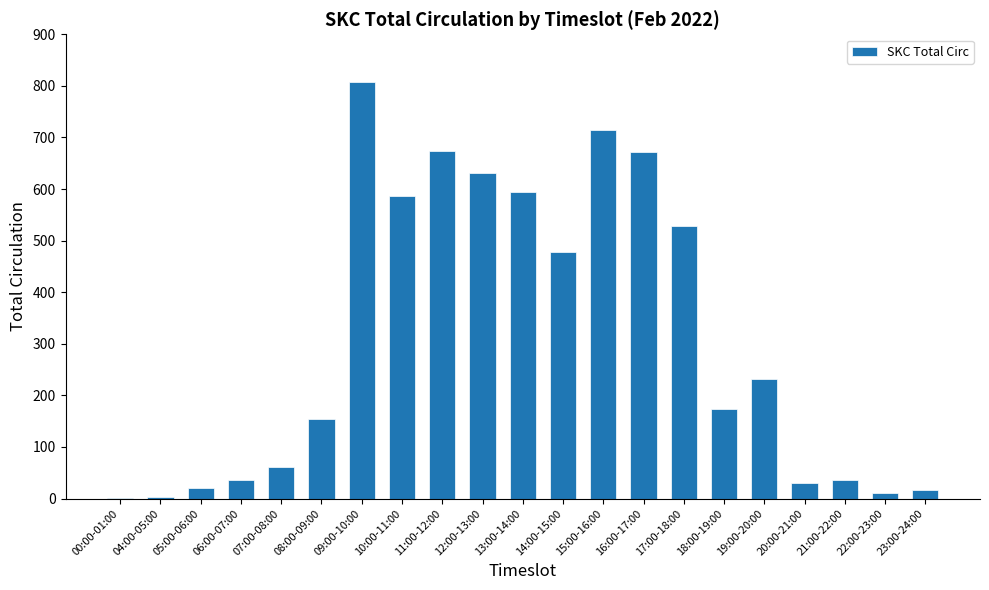

The value at 18:00-19:00 is 272. True or false?

False